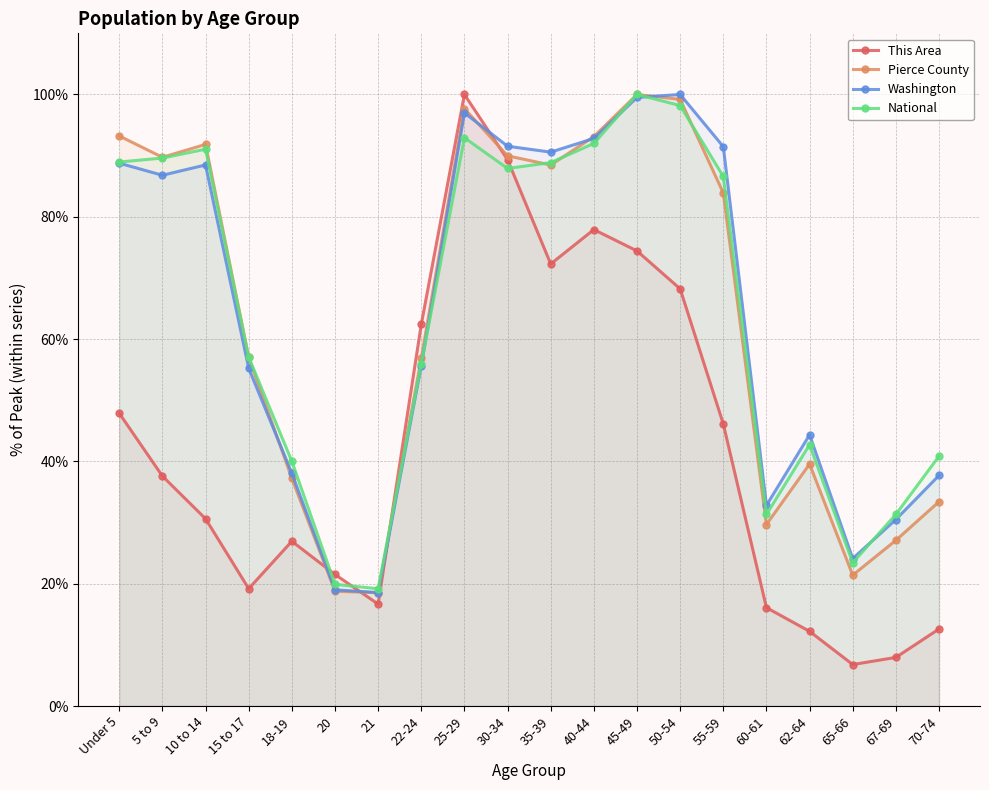

Rank the series by their maximum value, from lowest to highest.

This Area, Pierce County, Washington, National